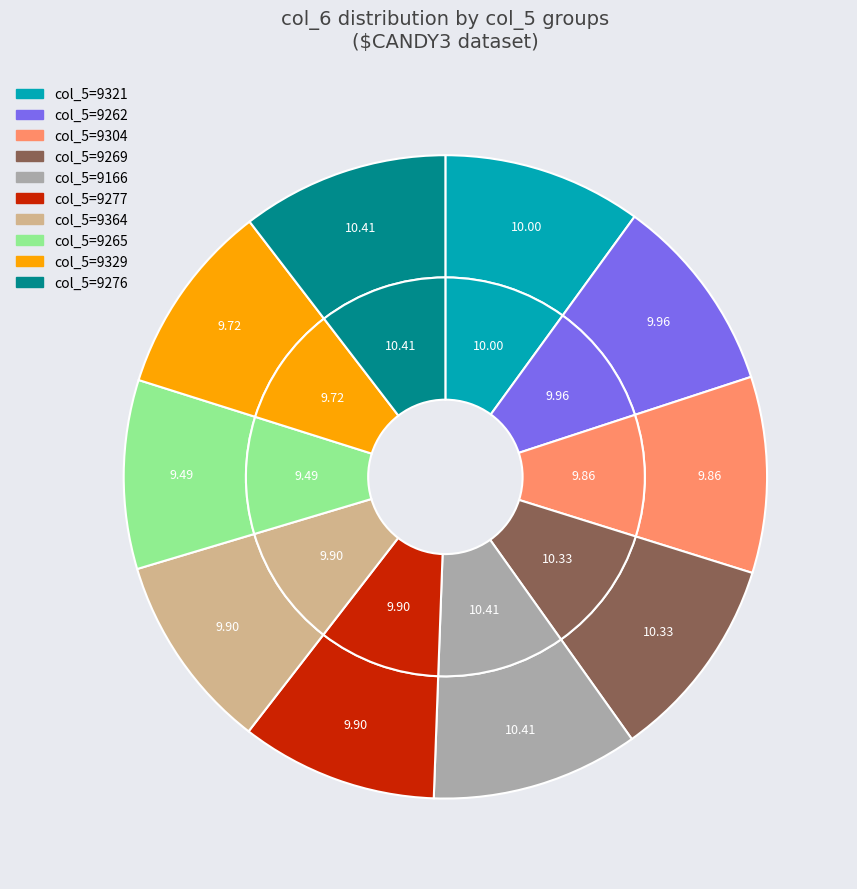

True or false: 6 accounts for 4% of the total.

False